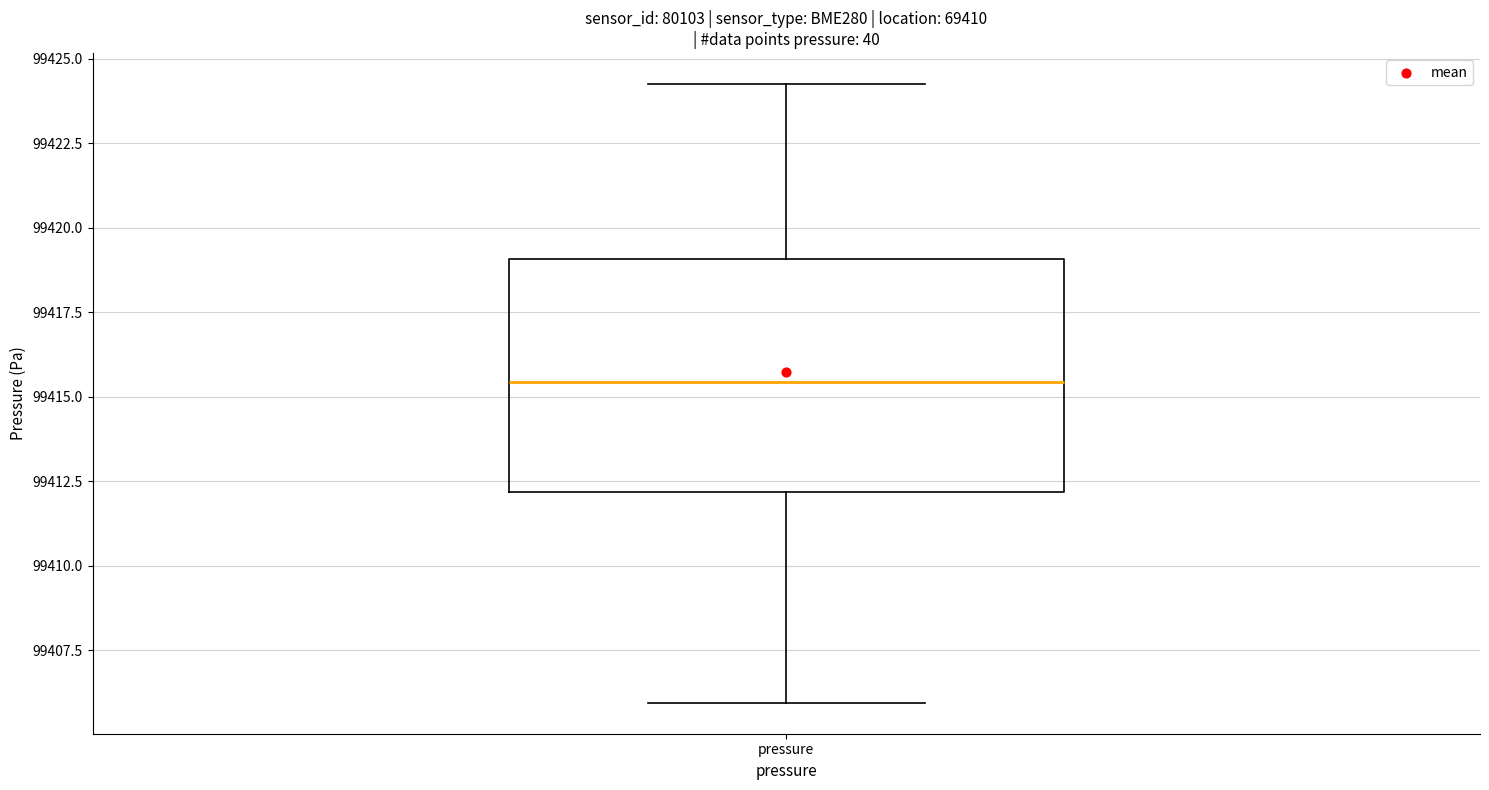

Where does the upper whisker of the box for pressure end on the y-axis? The values are not printed on the chart, so give them approximately, as read against the axis.

99424.5